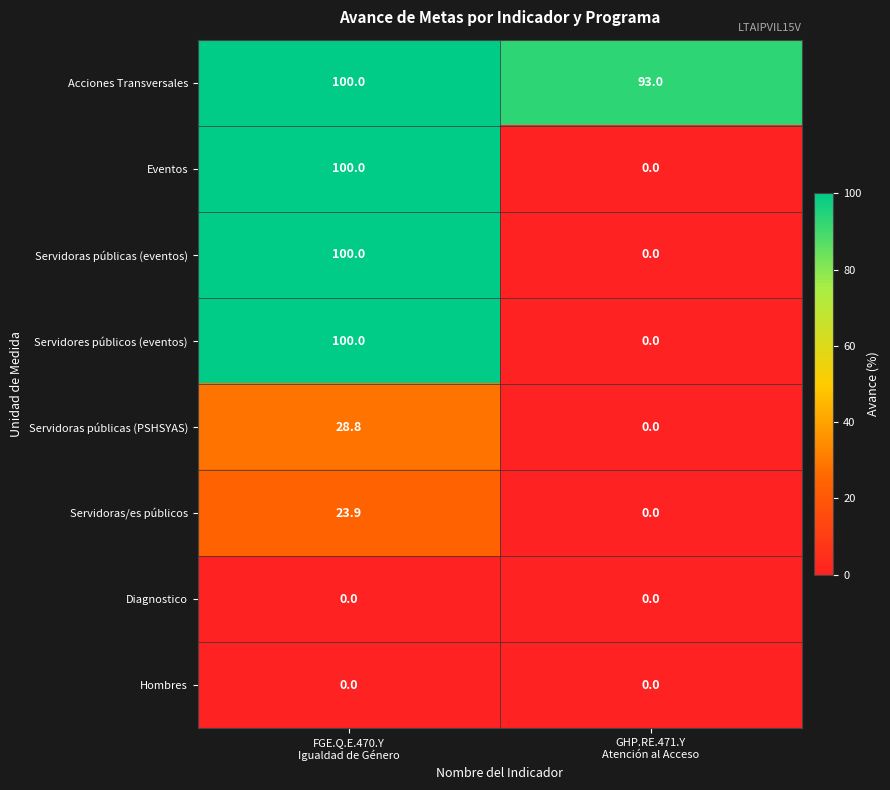

What is the maximum value for Servidores públicos (eventos)?

100.0